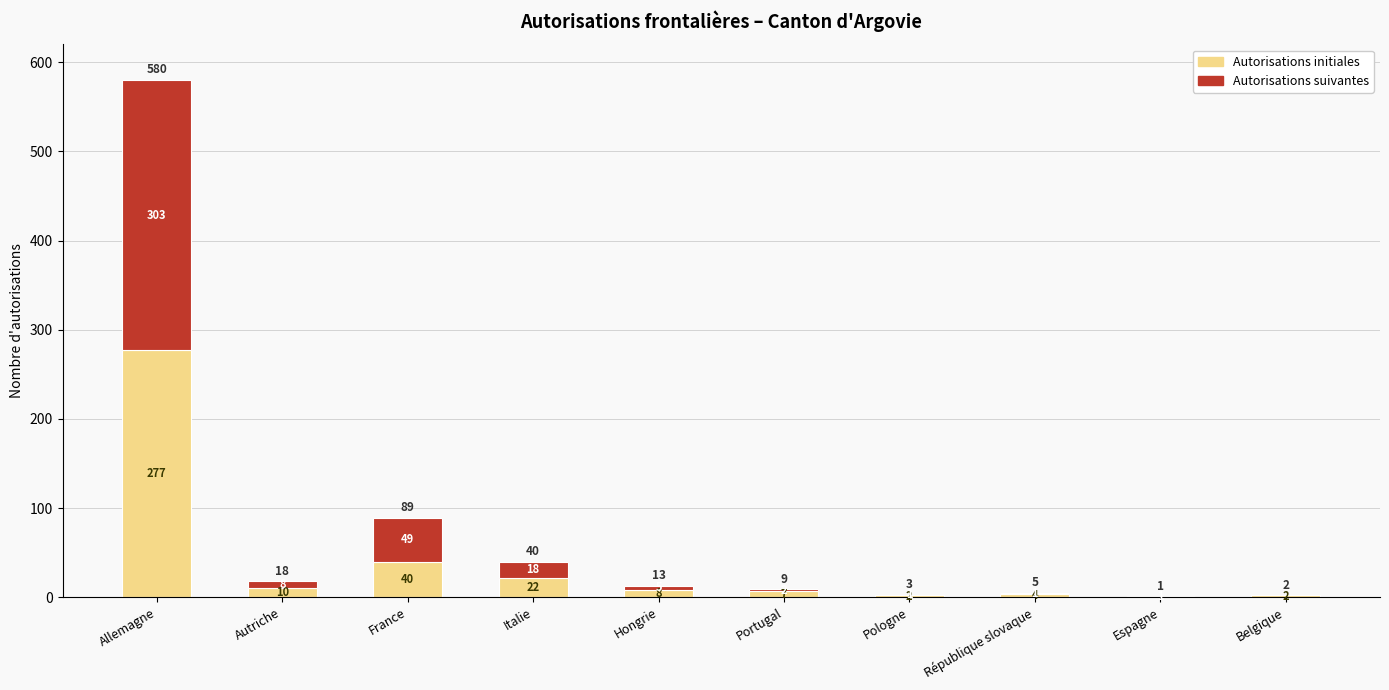

What is the maximum value for Autorisations initiales?

277